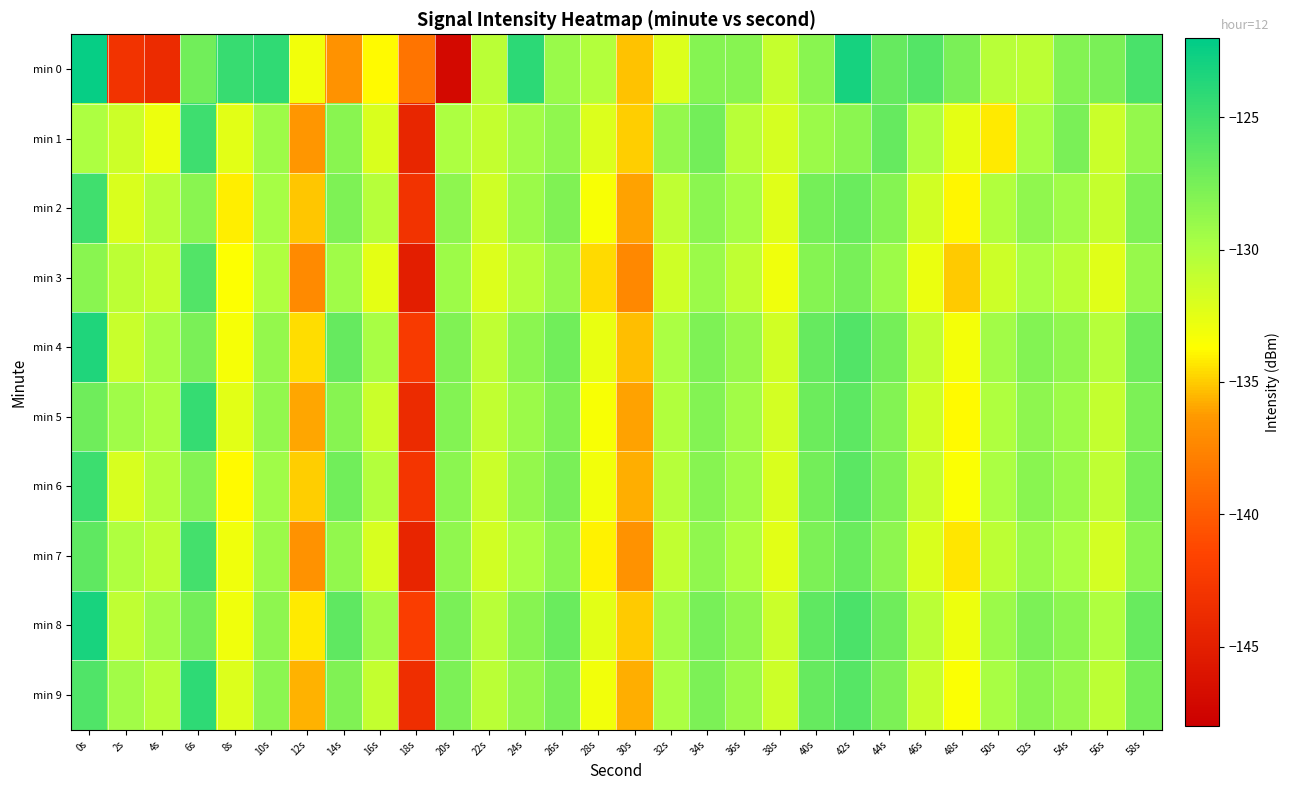

Which series changed the most between 2s and 16s?

min 0